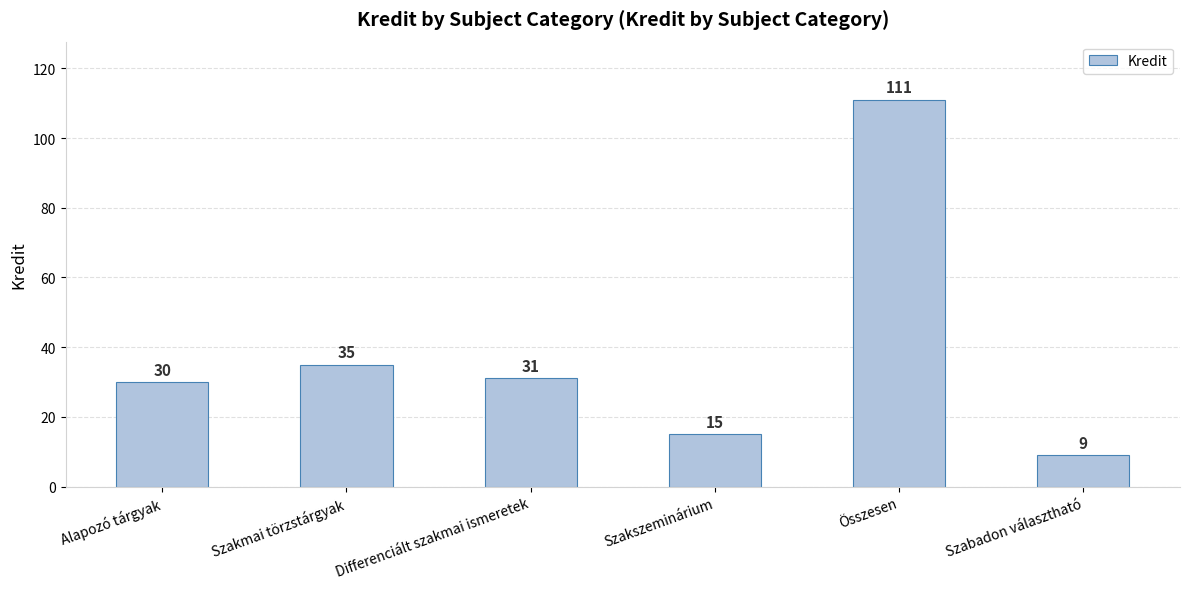

List the labels in order of value, largest first.

Összesen, Szakmai törzstárgyak, Differenciált szakmai ismeretek, Alapozó tárgyak, Szakszeminárium, Szabadon választható